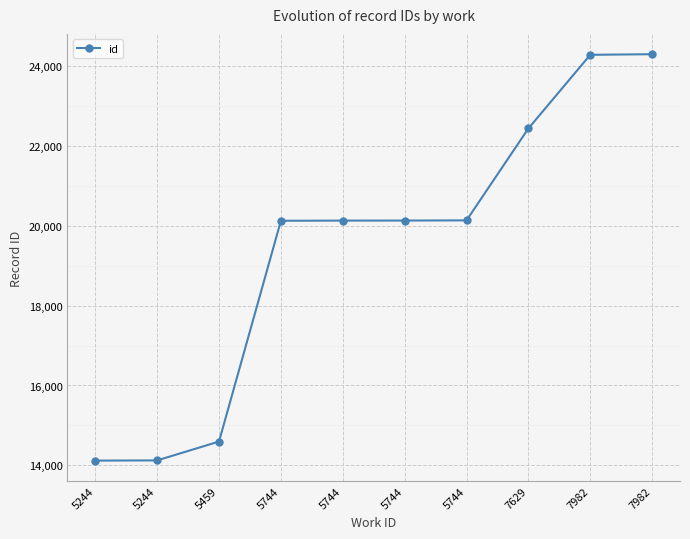

Count the number of categories in the chart.

10